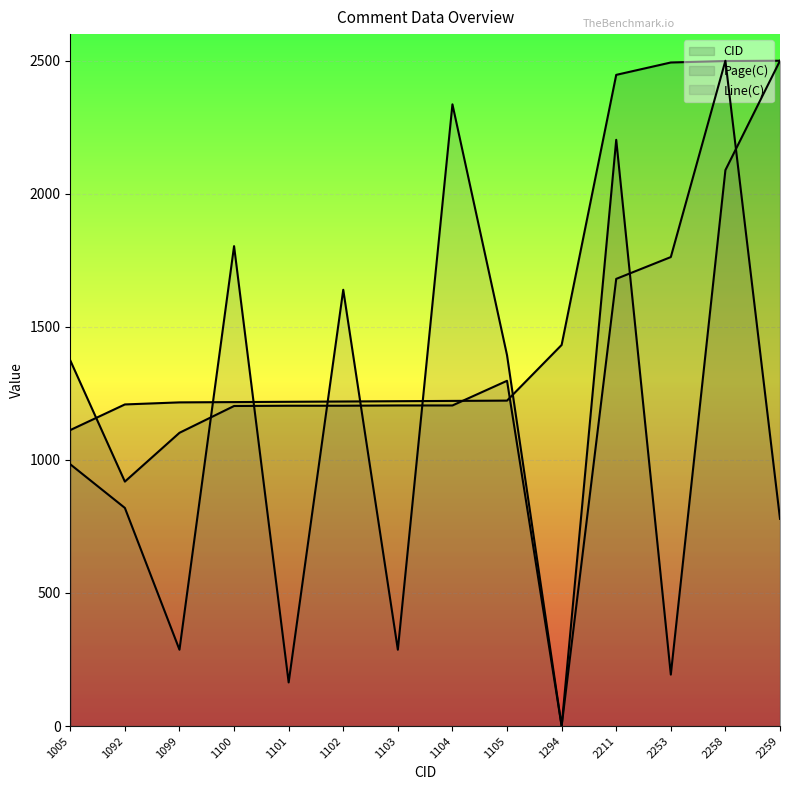

True or false: CID has more than 2 points higher than both neighbors.

False